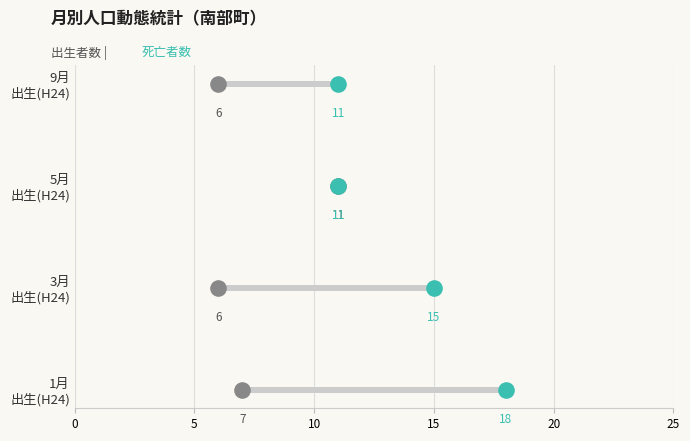

Is the value of 出生者数 at 5 greater than the value of 死亡者数 at 0?

Yes